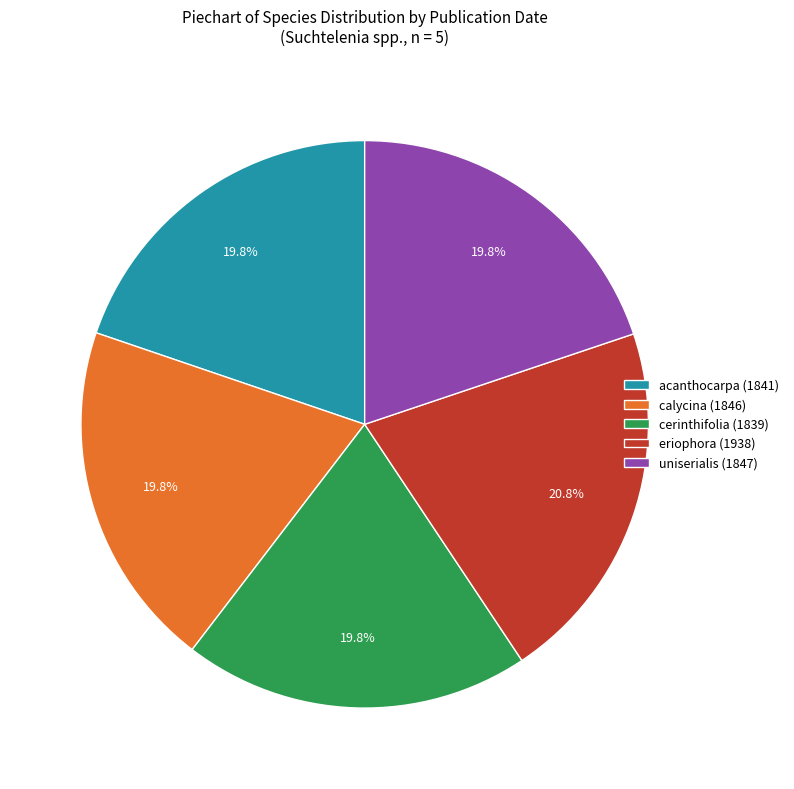

What is the ratio of the value at uniserialis (1847) to the value at calycina (1846)?

1.0